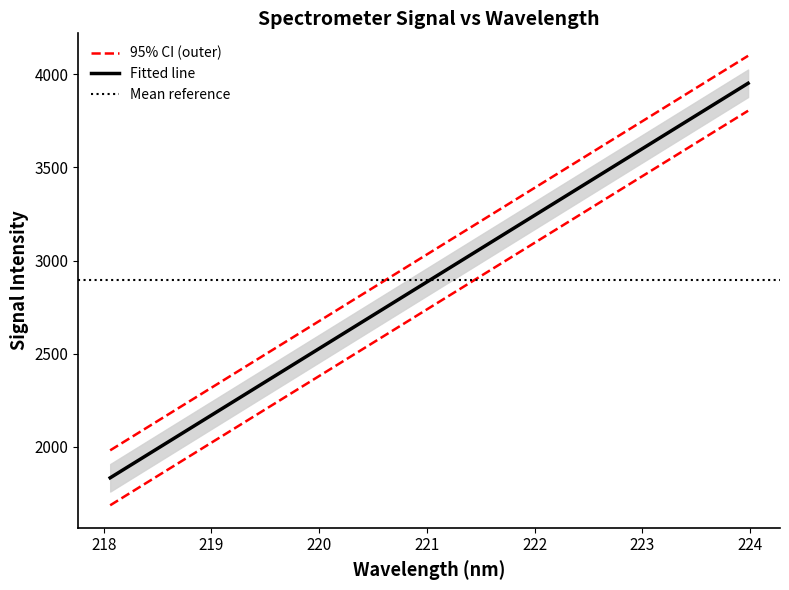

What is the highest value of the x series?

4099.9